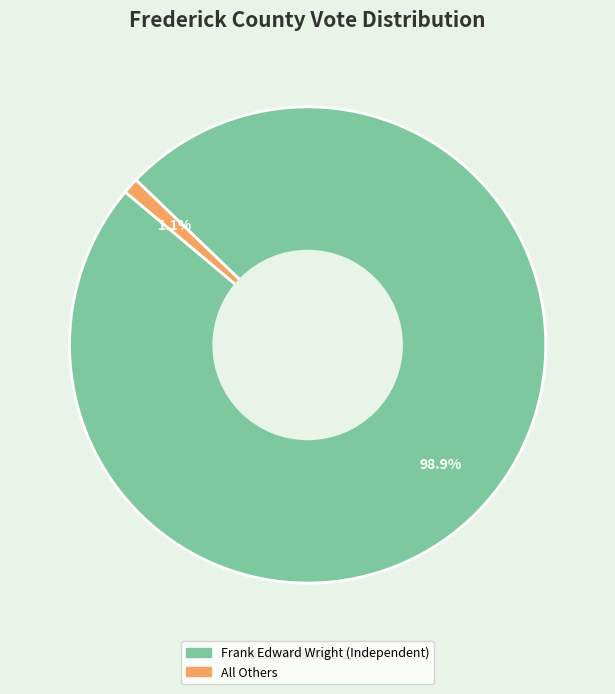

How many slices are in this pie chart?

2